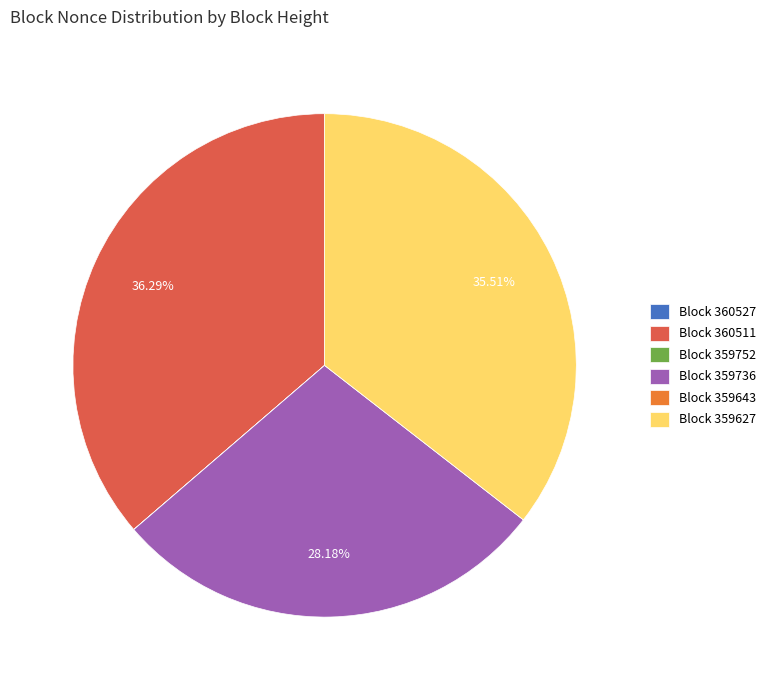

Is Block 360511 the majority of the pie?

No